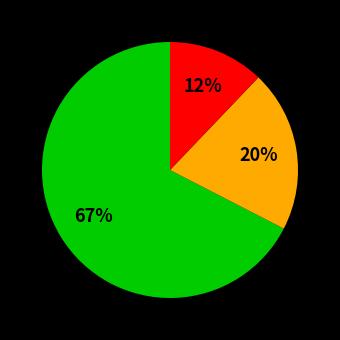

Is there any slice that represents more than half of the pie?

Yes